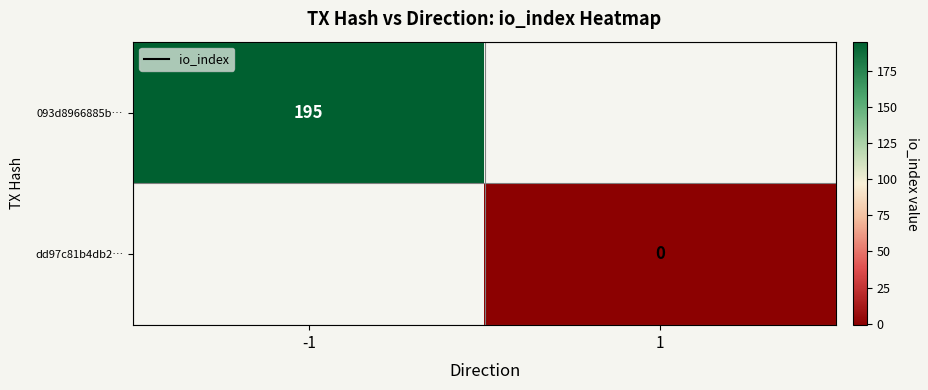

Is it true that 093d8966885b… equals 195 at -1?

True